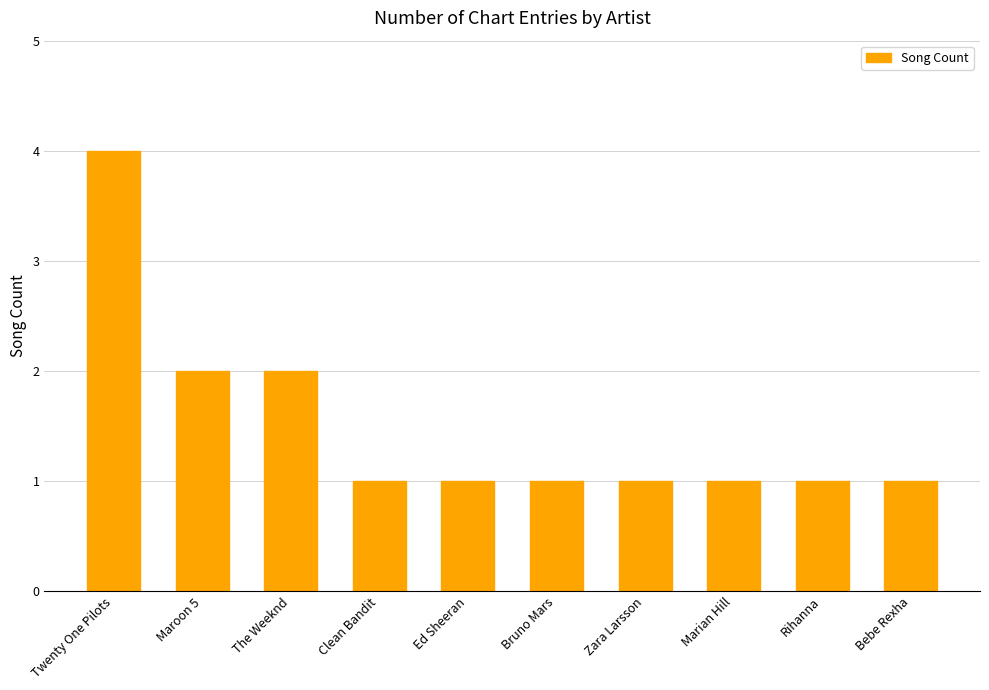

What is the greatest value displayed?

4